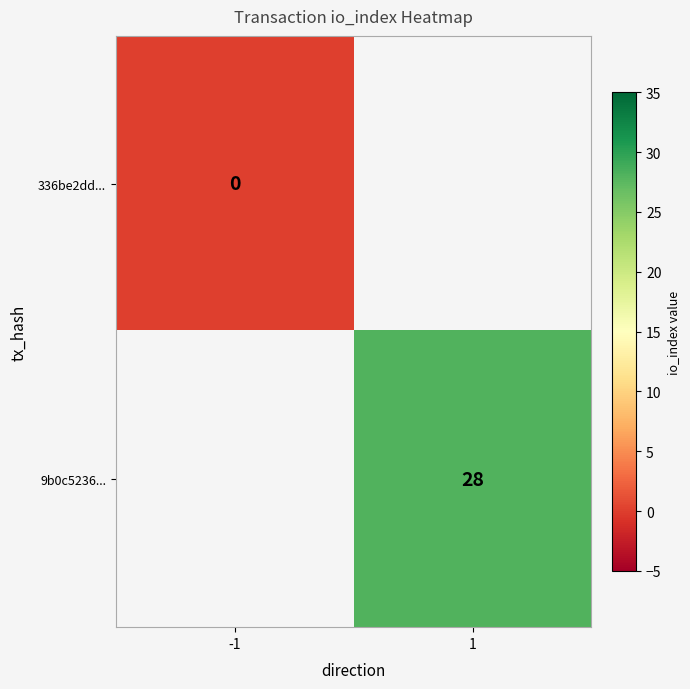

Is the value of 336be2dd... at -1 greater than the value of 9b0c5236... at 1?

No